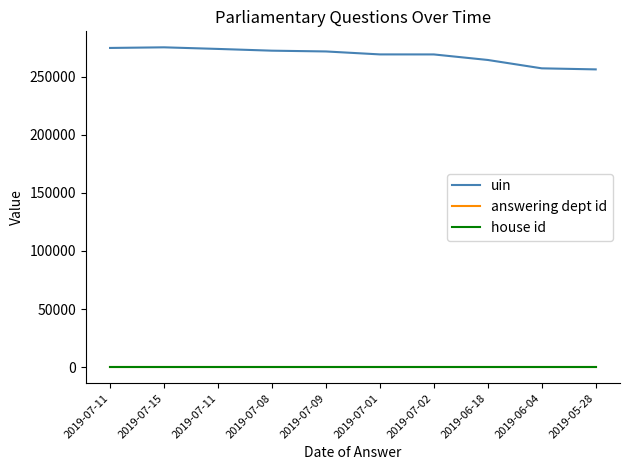

Rank the categories by answering dept id value from highest to lowest.

2019-07-11, 2019-07-15, 2019-07-11, 2019-07-08, 2019-07-09, 2019-07-01, 2019-07-02, 2019-06-18, 2019-06-04, 2019-05-28